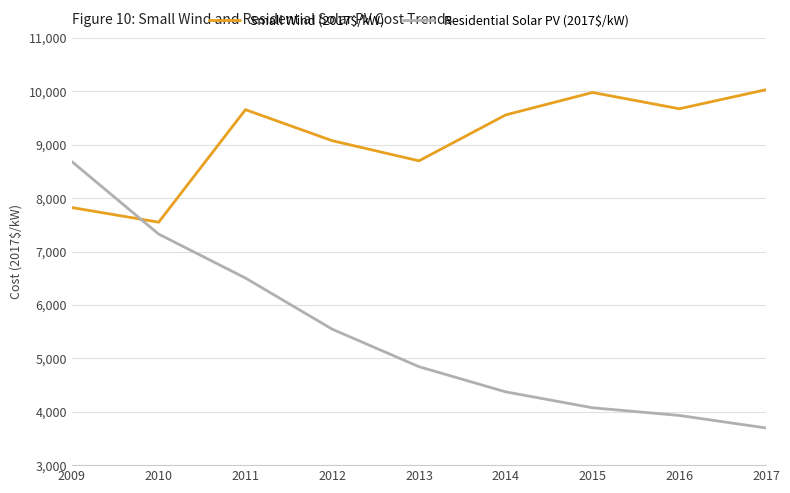

At which label is Small Wind (2017$/kW) closest to 8789?

2013